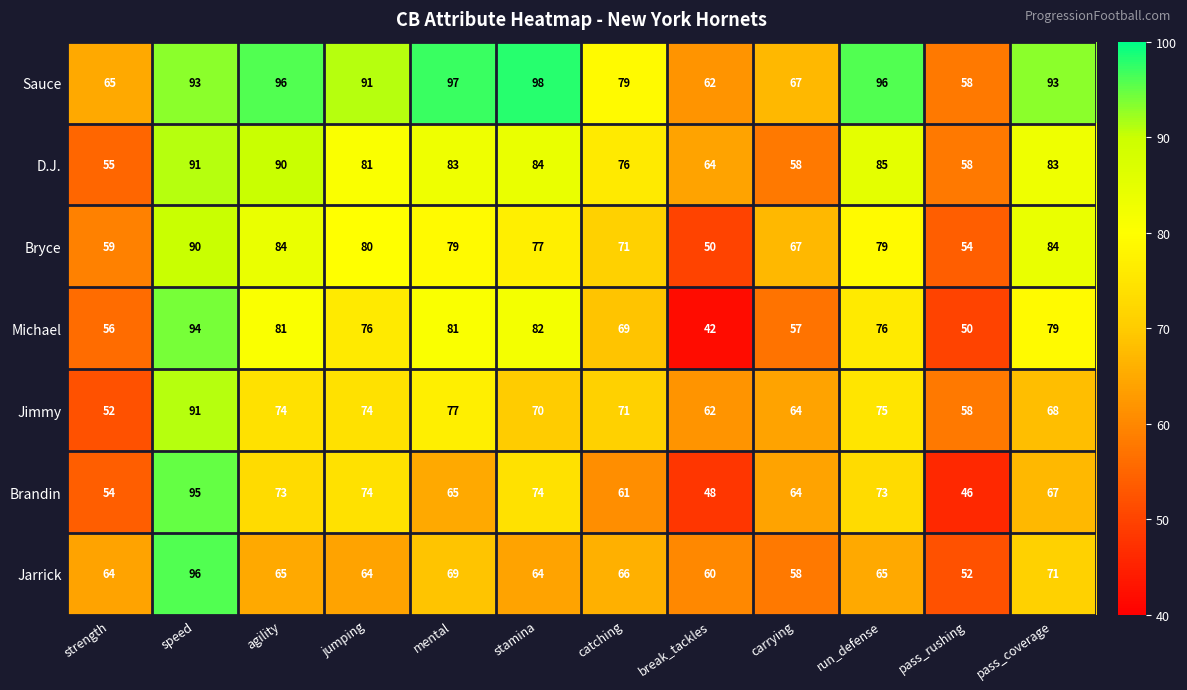

What is the maximum value for Sauce?

98